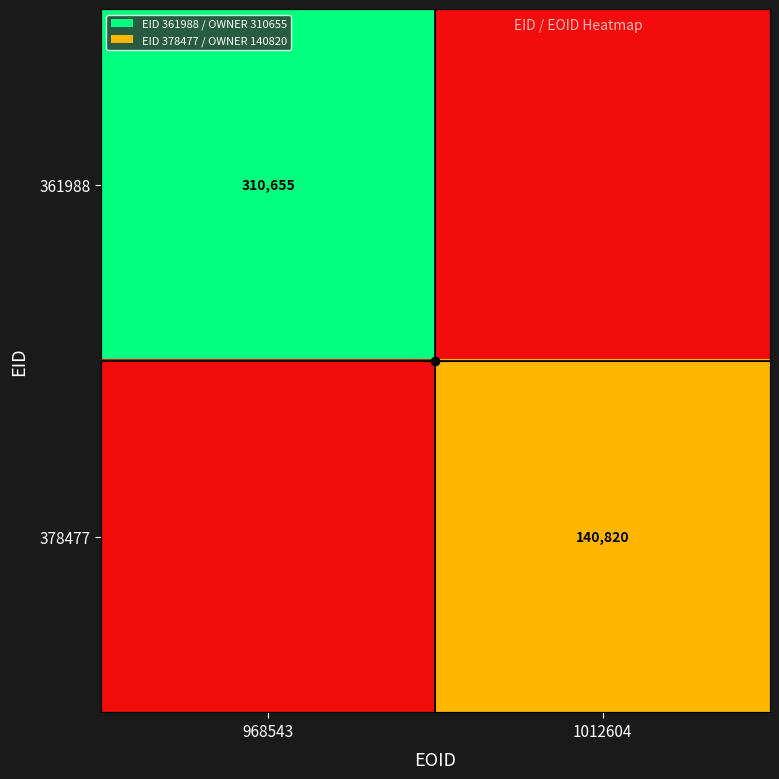

The 361988 series shows 310655 at 968543. True or false?

True